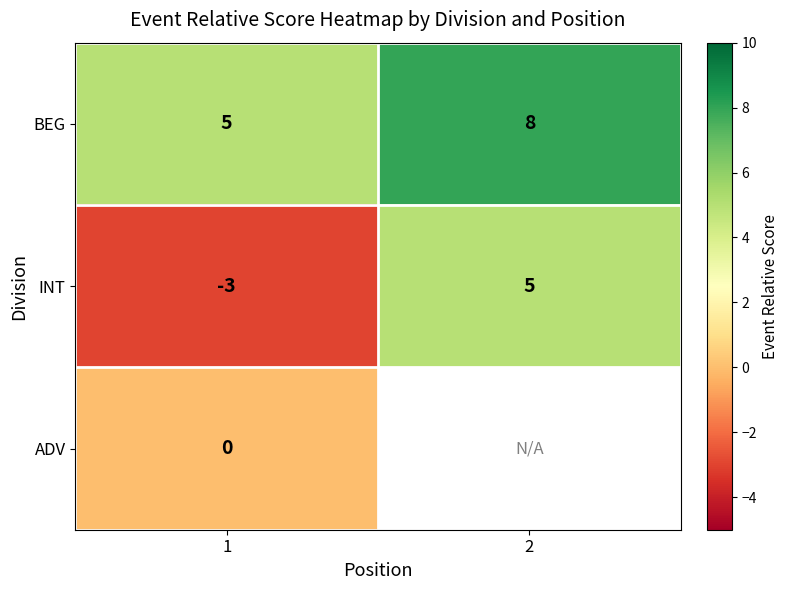

What is the maximum value shown in the chart?

8.0